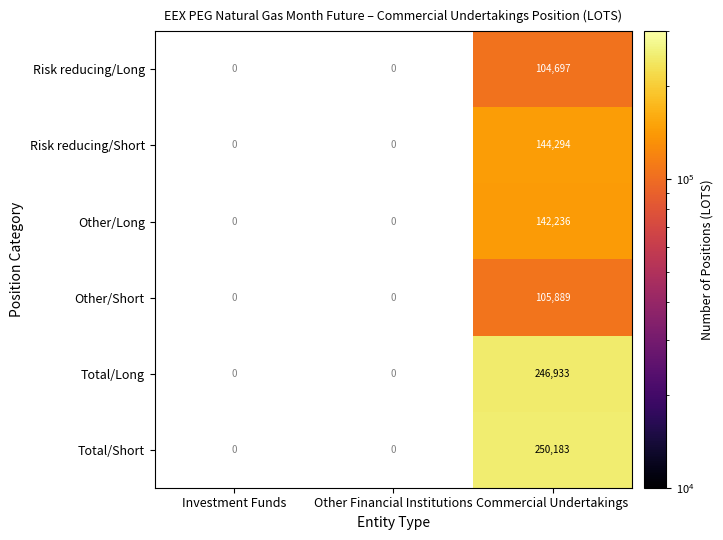

What is the spread (max minus min) of values at Commercial Undertakings?

145486